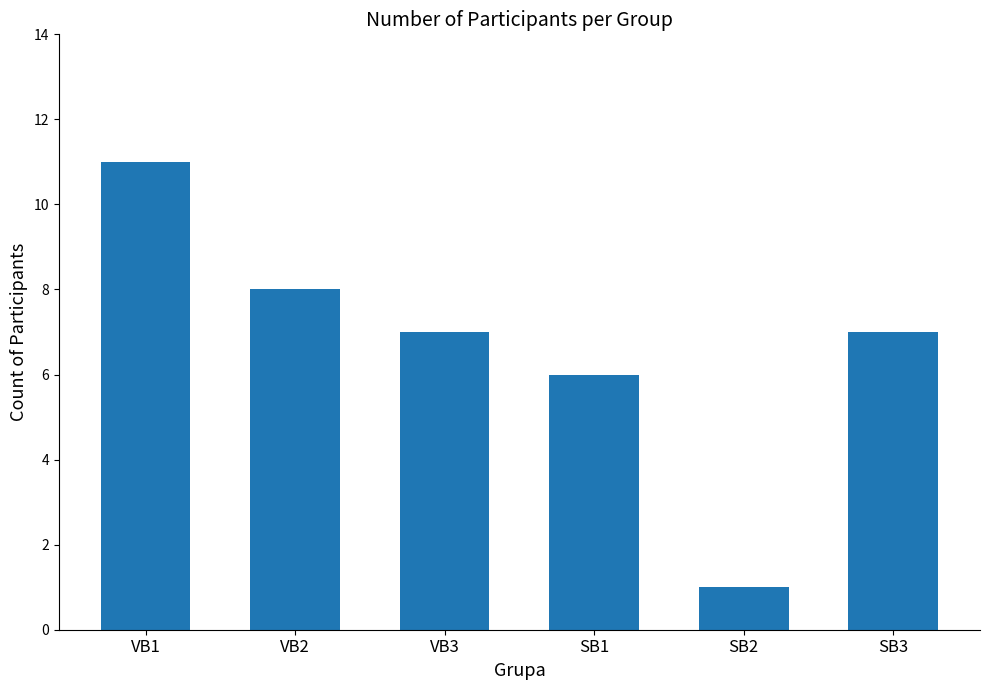

What is the smallest value displayed?

1